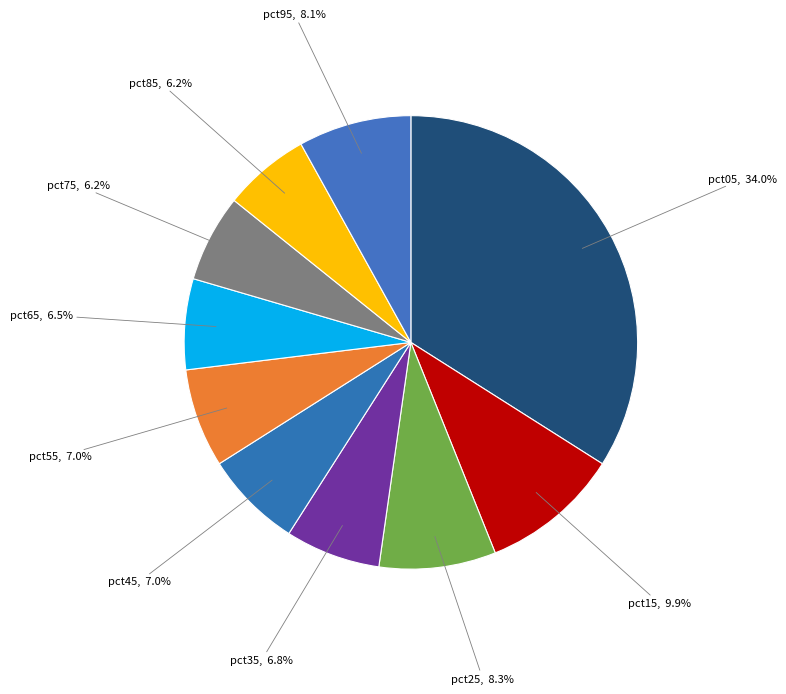

Is it true that pct85 is 20% of the pie?

False